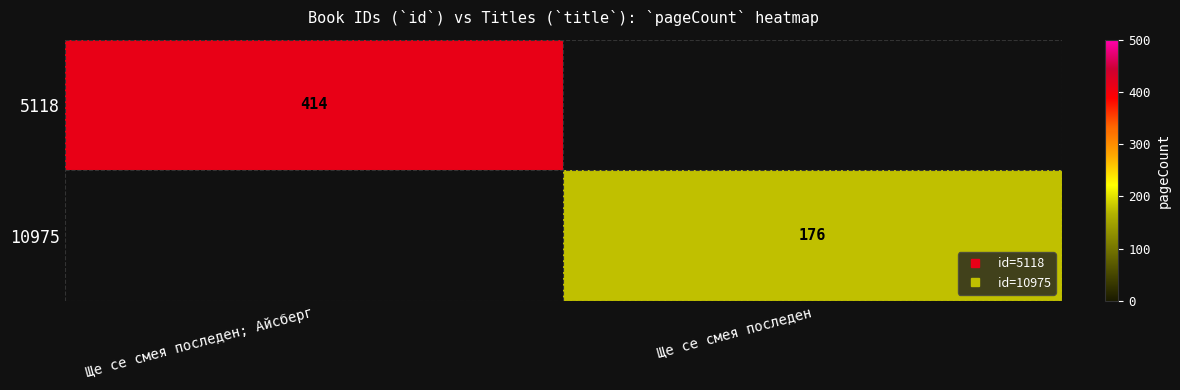

List the series in order of their overall mean, lowest first.

10975, 5118